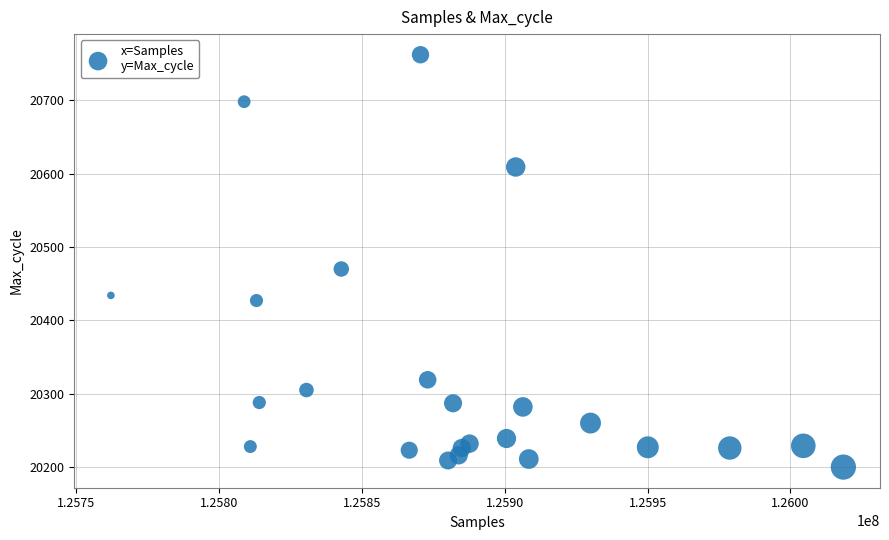

What Y value in the scatter plot is closest to 20481?

20470